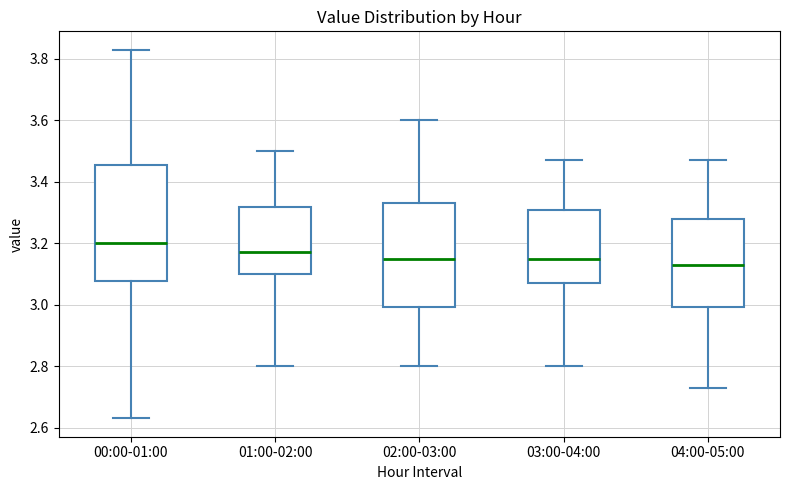

Reading left to right, read every box against the y-axis: the position of its median line, the range the box covers, and the ends of its whiskers. The values are not printed on the chart, so give them approximately, as read against the axis.

00:00-01:00: median 3.20, box 3.08 to 3.46, whiskers 2.64 to 3.84
01:00-02:00: median 3.18, box 3.10 to 3.32, whiskers 2.80 to 3.50
02:00-03:00: median 3.16, box 3.00 to 3.34, whiskers 2.80 to 3.60
03:00-04:00: median 3.16, box 3.08 to 3.30, whiskers 2.80 to 3.48
04:00-05:00: median 3.14, box 3.00 to 3.28, whiskers 2.74 to 3.48